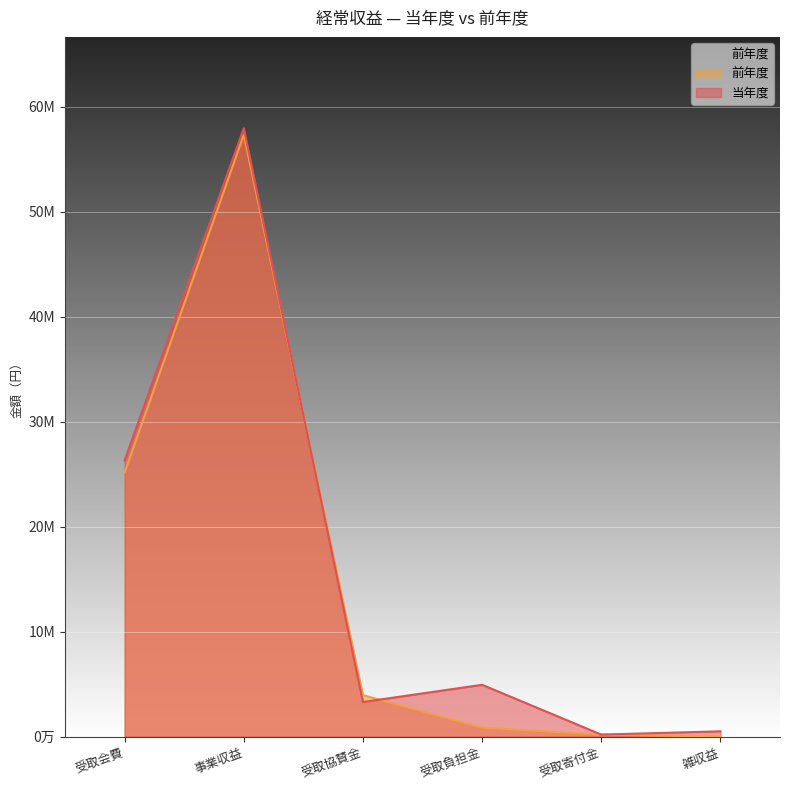

Is the value of 当年度 at 受取会費 greater than the value of 前年度 at 受取会費?

Yes